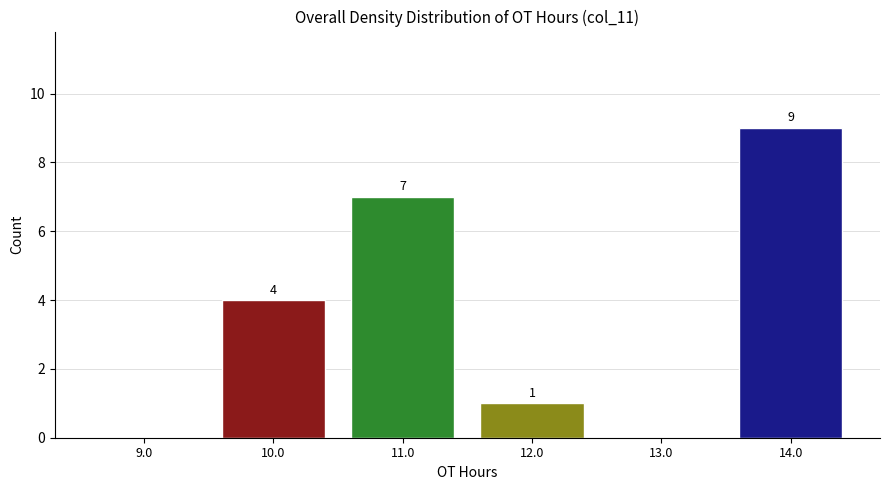

Which range on the x-axis has the tallest bar?

13.5 to 14.5